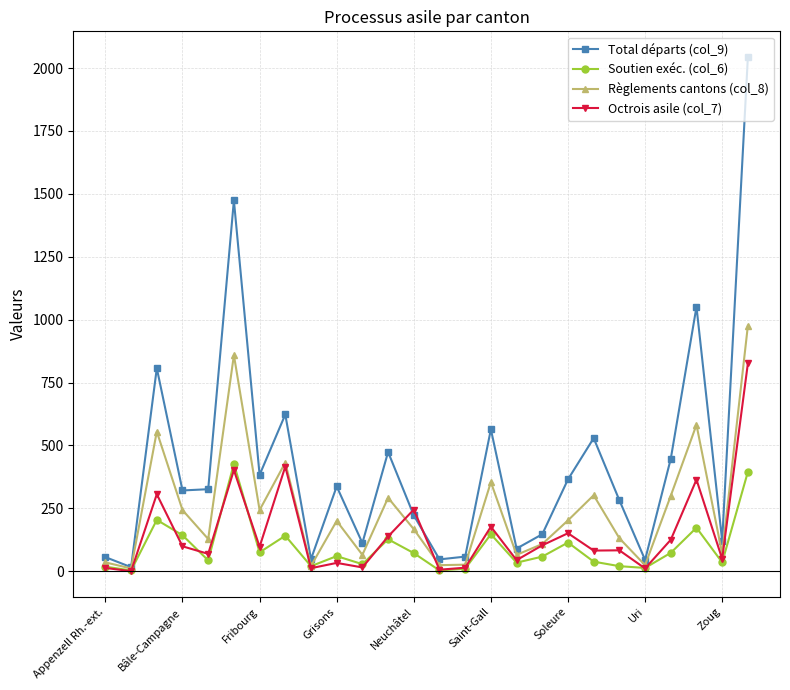

What is the greatest value displayed?

2044